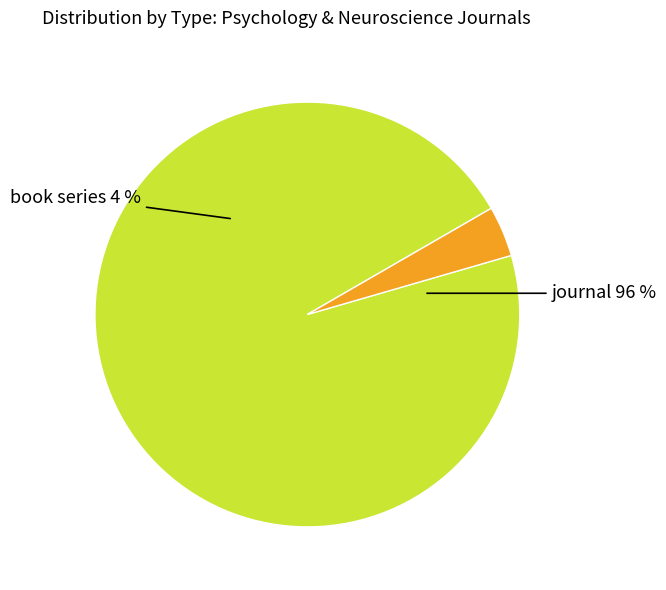

To the nearest percent, what percentage of the pie is book series?

4%